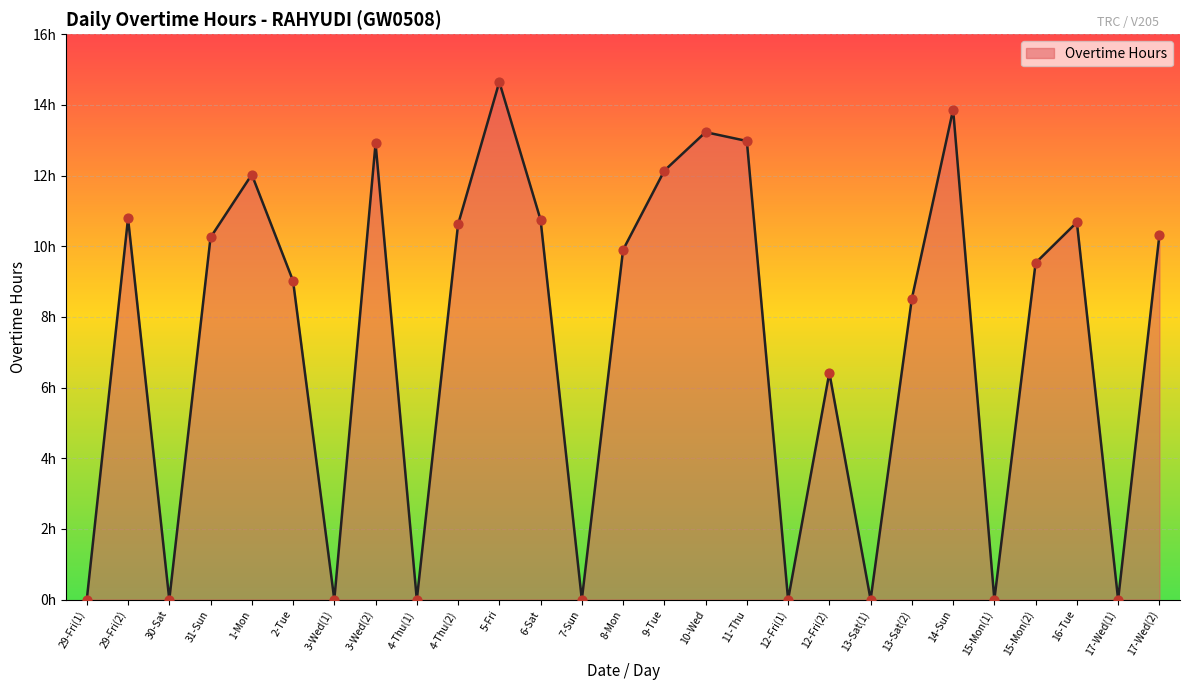

What is the change in value from 1-Mon to 4-Thu(2)?

-1.4